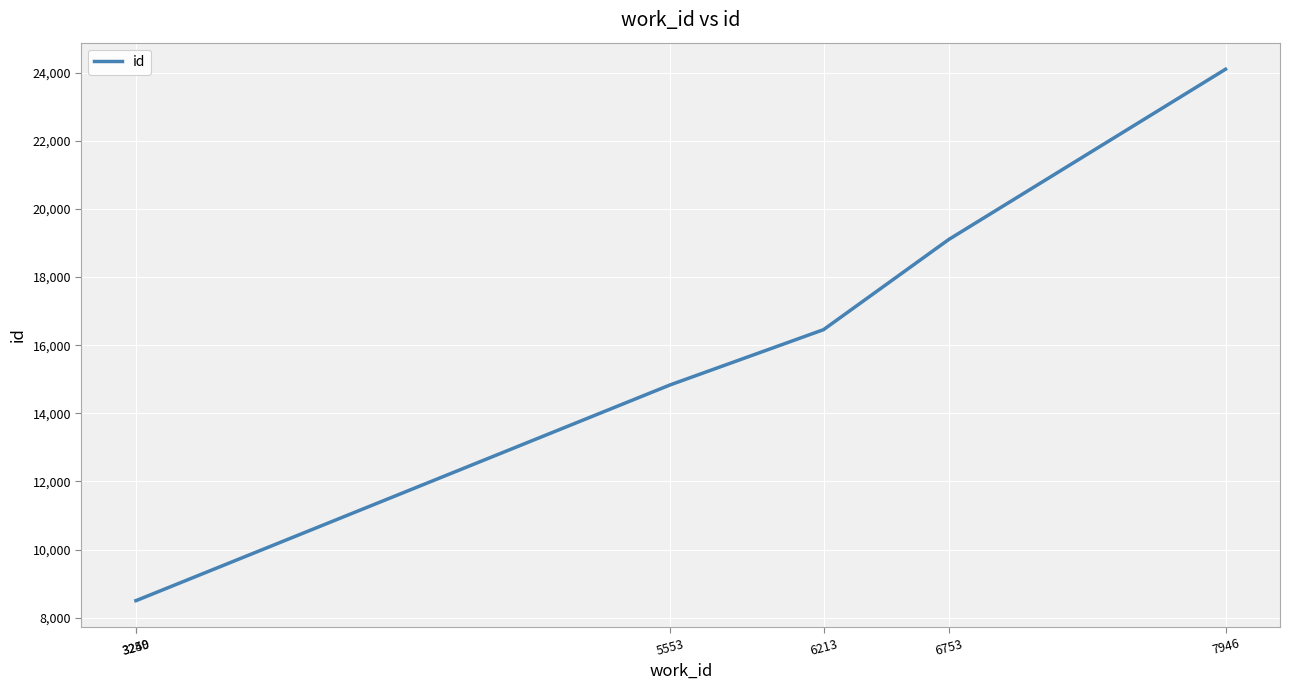

At which category does the chart reach its peak across all series?

7946